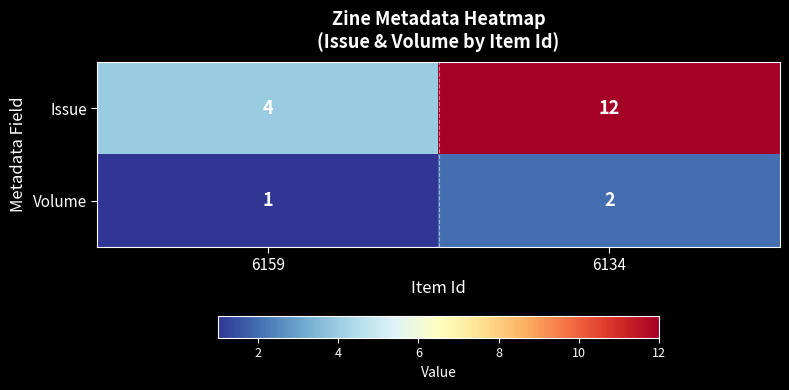

What is the sum of the Volume values at 6134 and 6159?

3